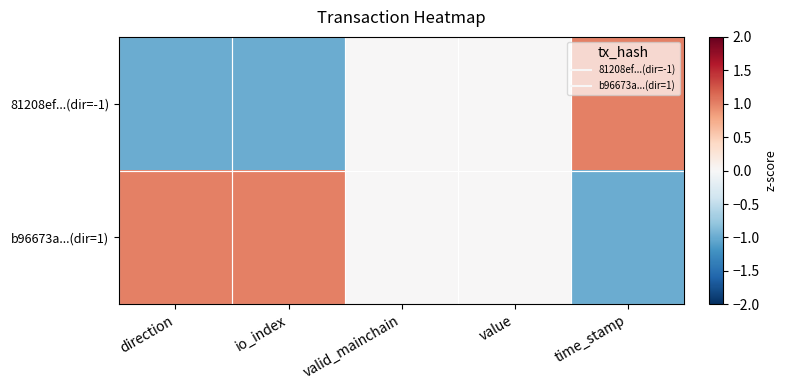

How many series are shown in this chart?

2